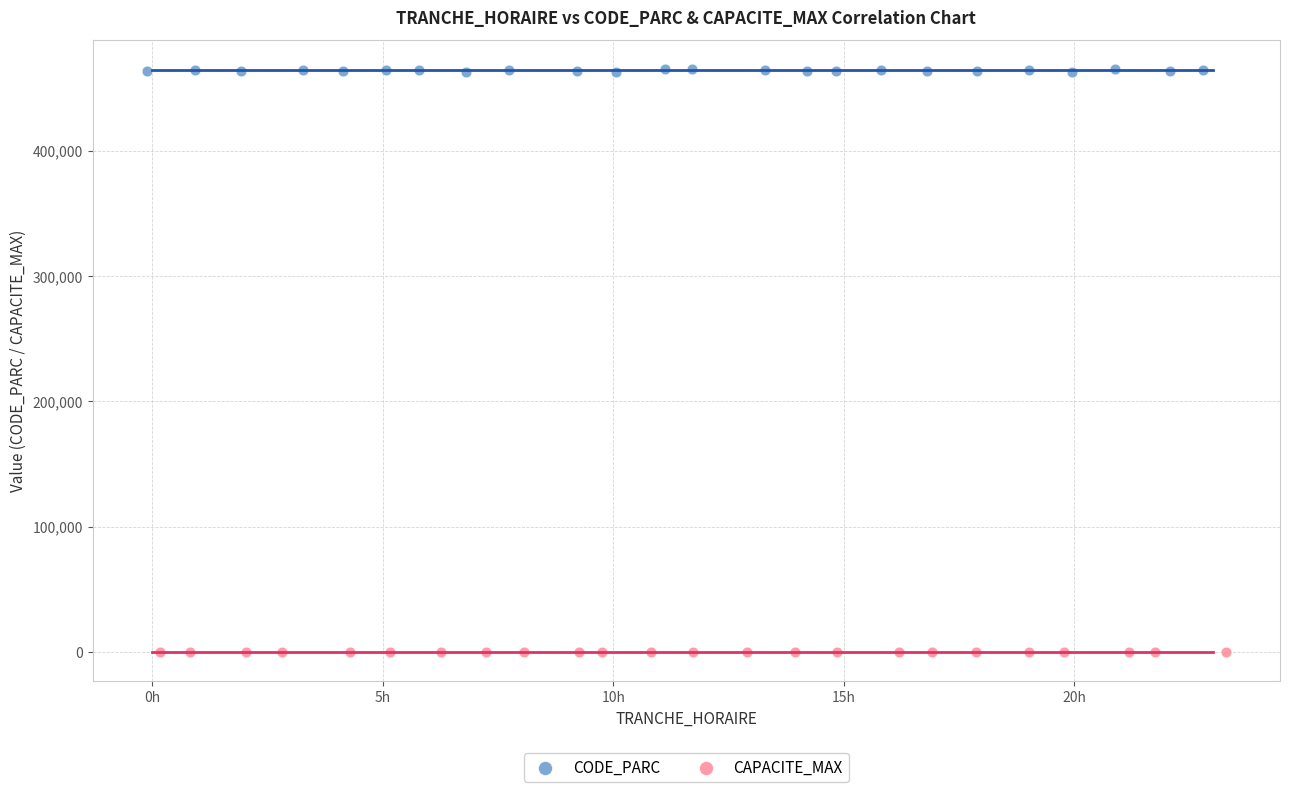

Which series has the largest Y range (max minus min)?

CODE_PARC